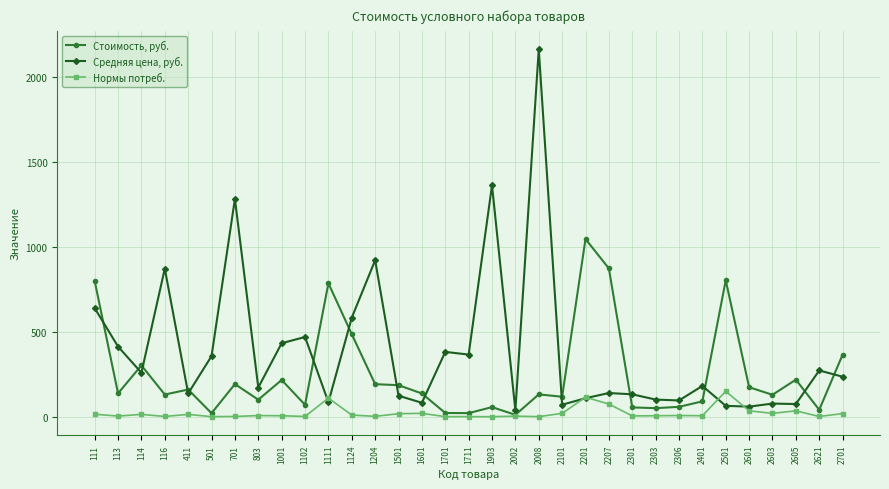

List the series in order of their overall mean, lowest first.

Нормы потреб., Стоимость, руб., Средняя цена, руб.